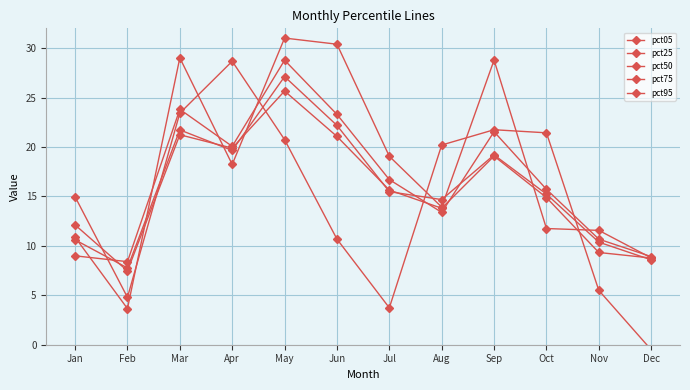

After their last crossing, which series has the higher values: pct25 or pct05?

pct25